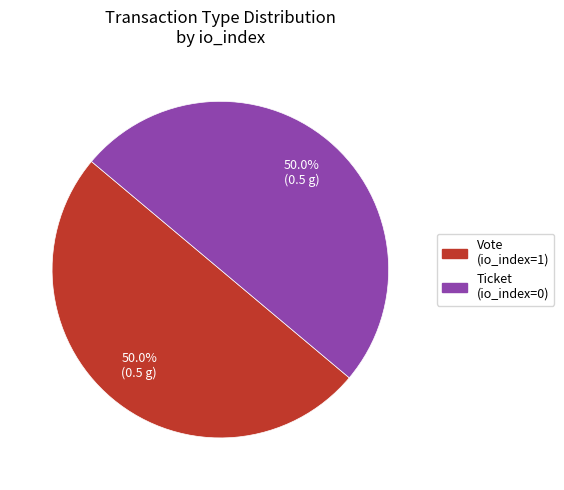

Approximately how many times larger is the value at Ticket (io_index=0) compared to Vote (io_index=1)?

1.0